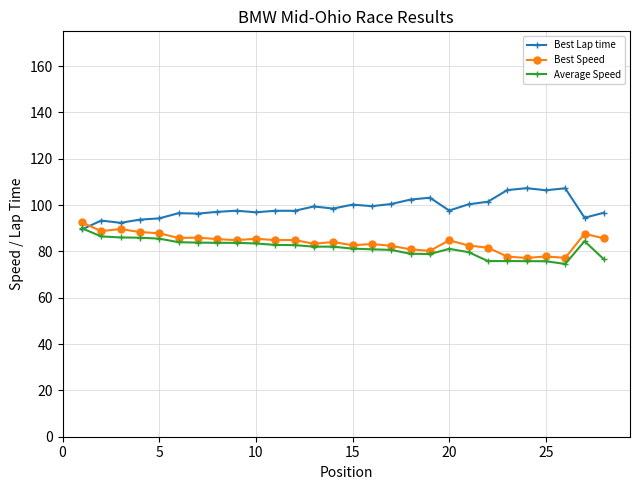

What is the greatest value displayed?

107.3